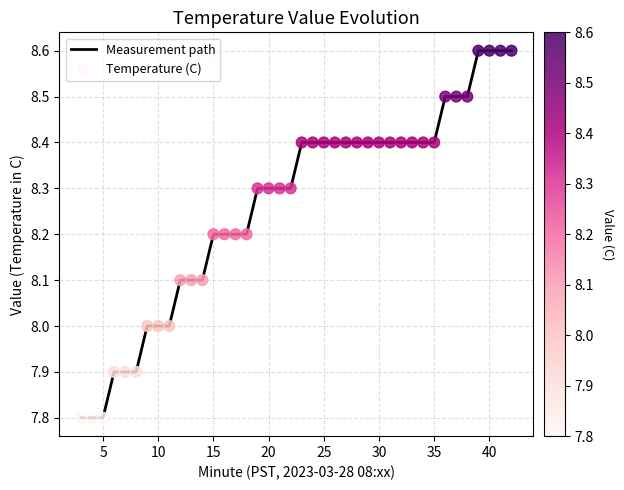

What is the smallest value displayed?

7.8